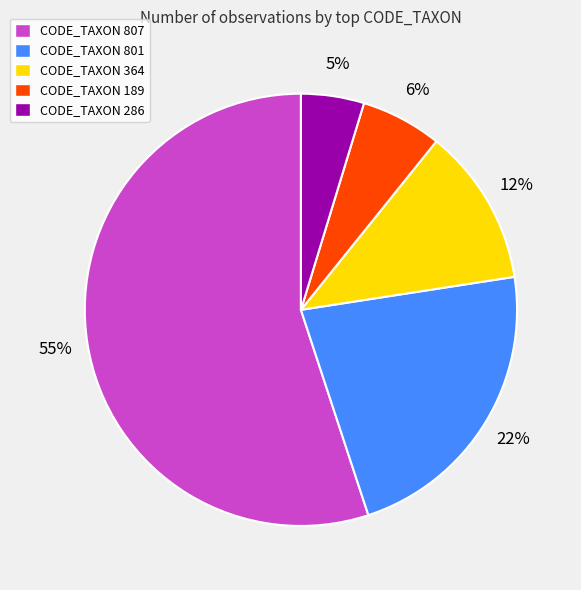

Between CODE_TAXON 189 and CODE_TAXON 801, which is larger?

CODE_TAXON 801